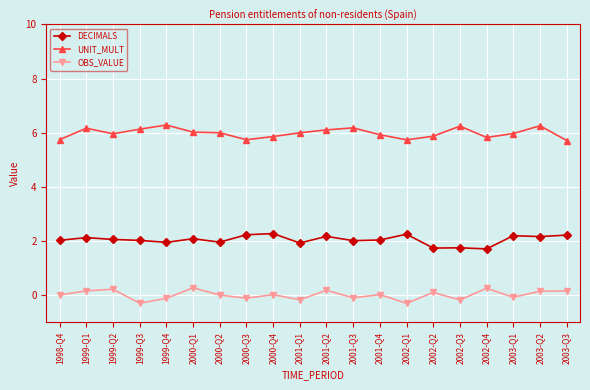

Which series has the largest range (max minus min)?

UNIT_MULT